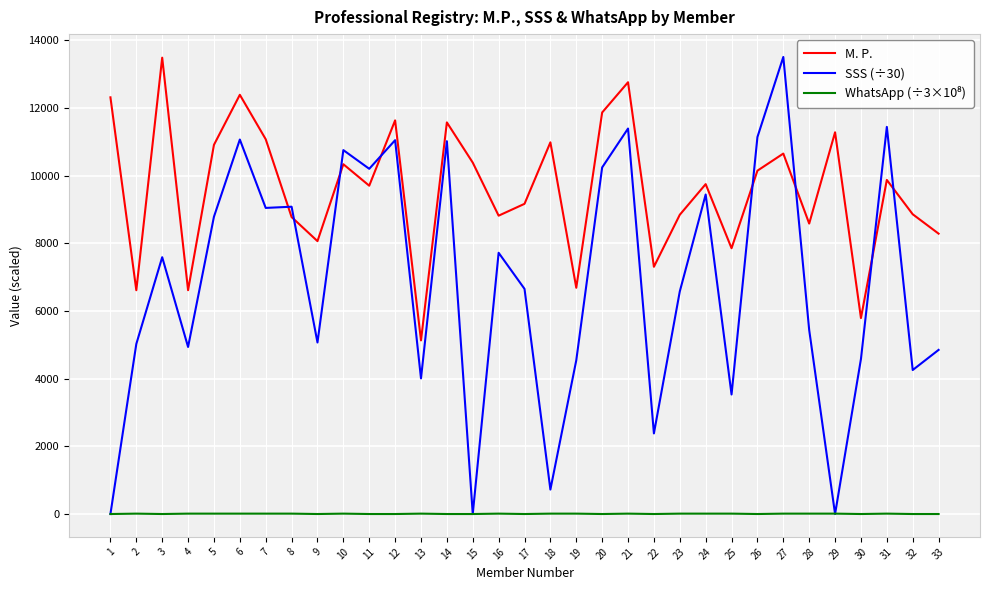

What is the difference between the highest and lowest values at 30?

5790.0